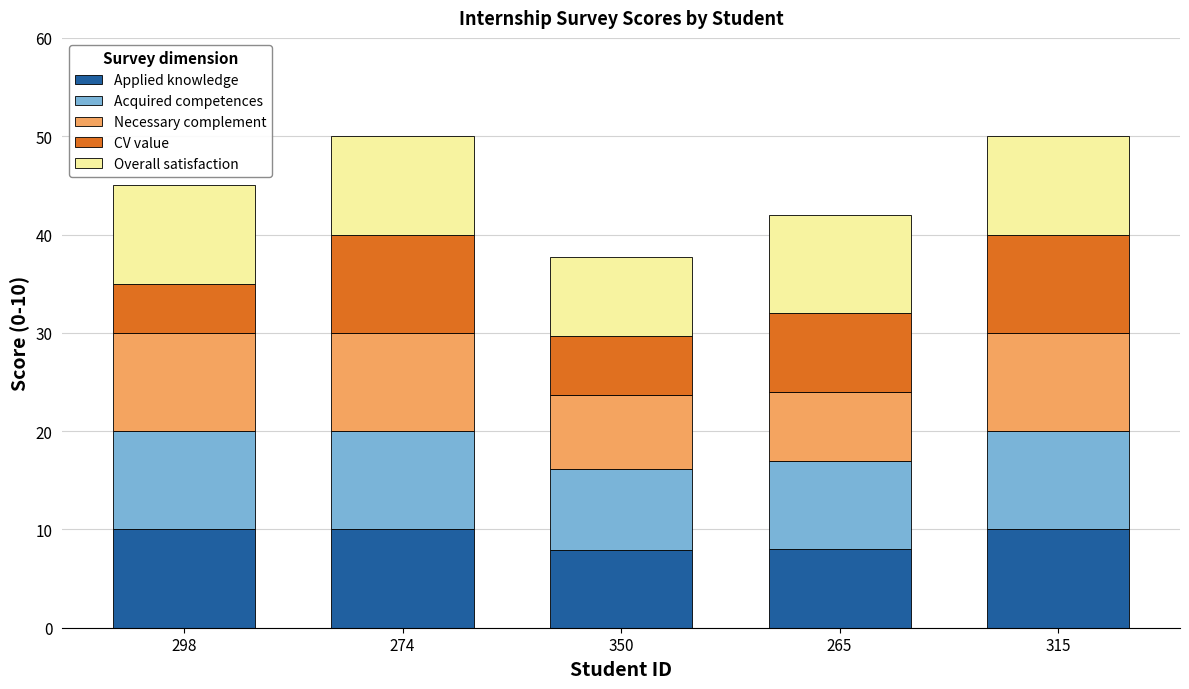

What is the total value across all series at 298?

45.0